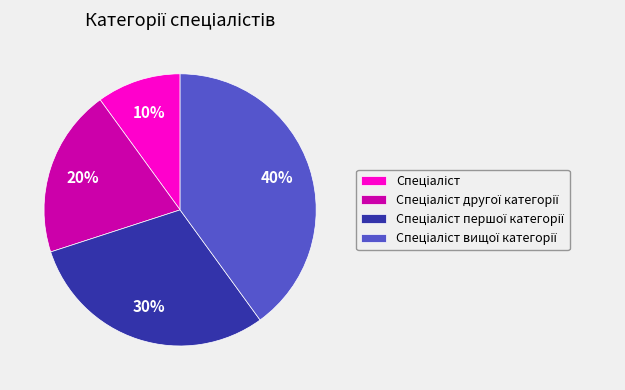

Is there a majority slice in this chart?

No